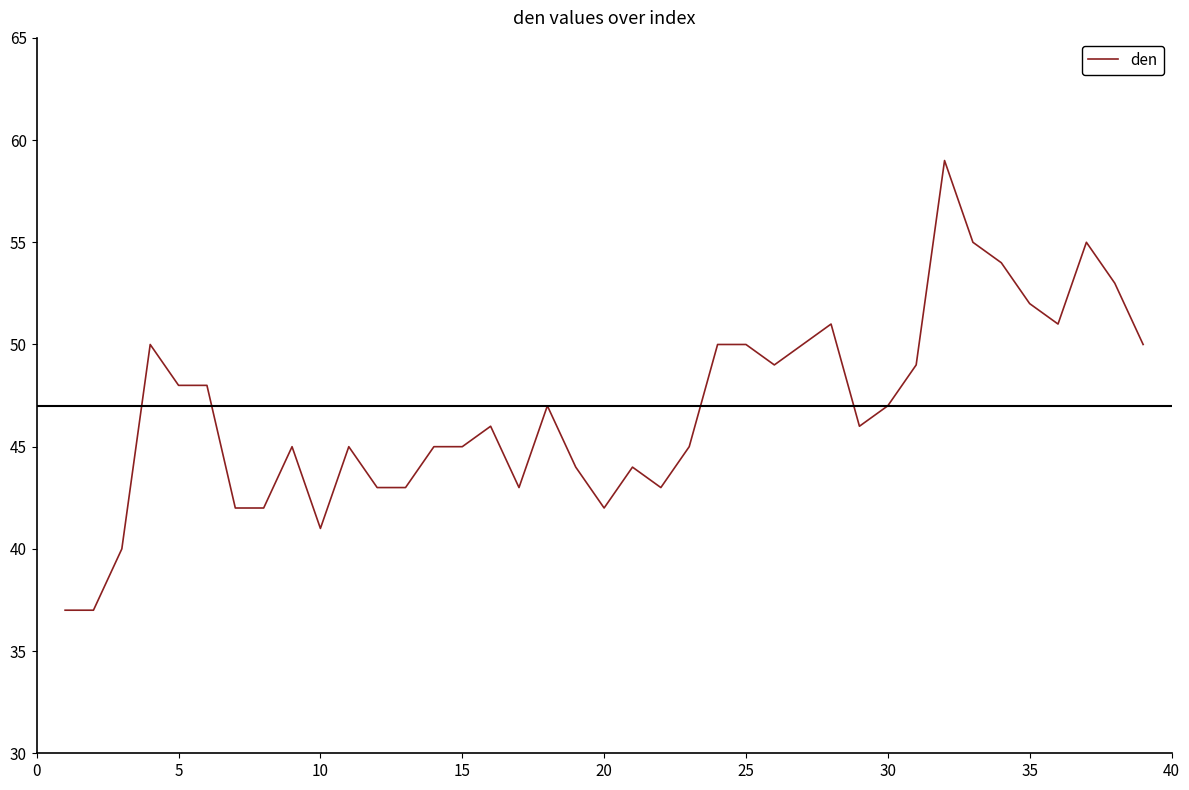

What is the greatest value displayed?

59